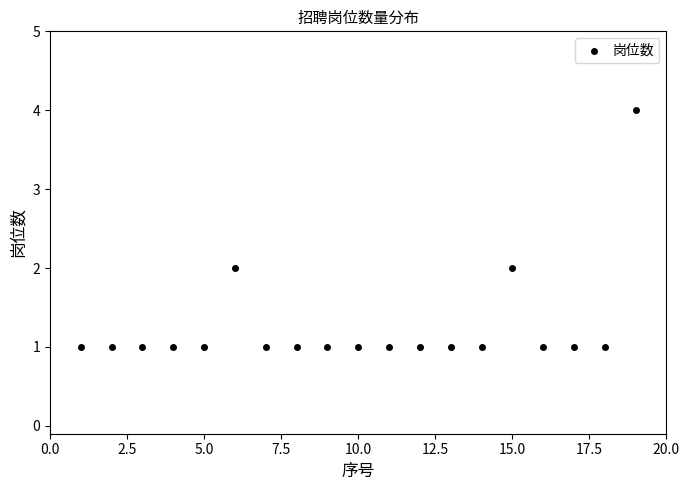

What is the range of X values (max minus min)?

18